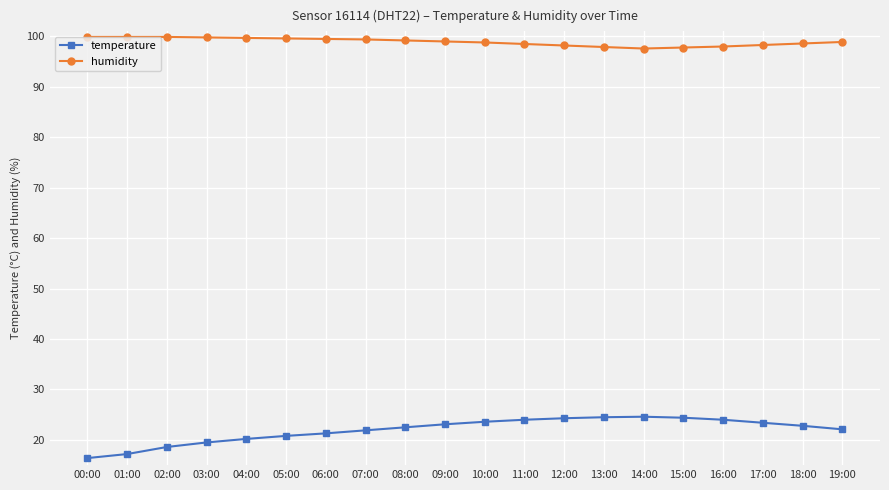

How many data points does each series have?

20